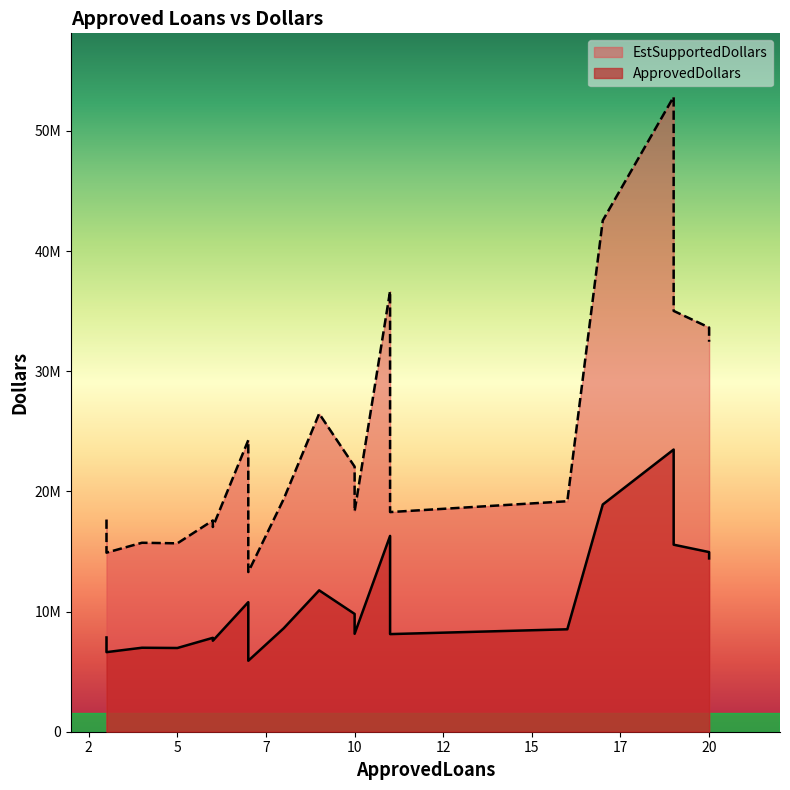

What are all the series names shown in the legend?

ApprovedDollars, EstSupportedDollars